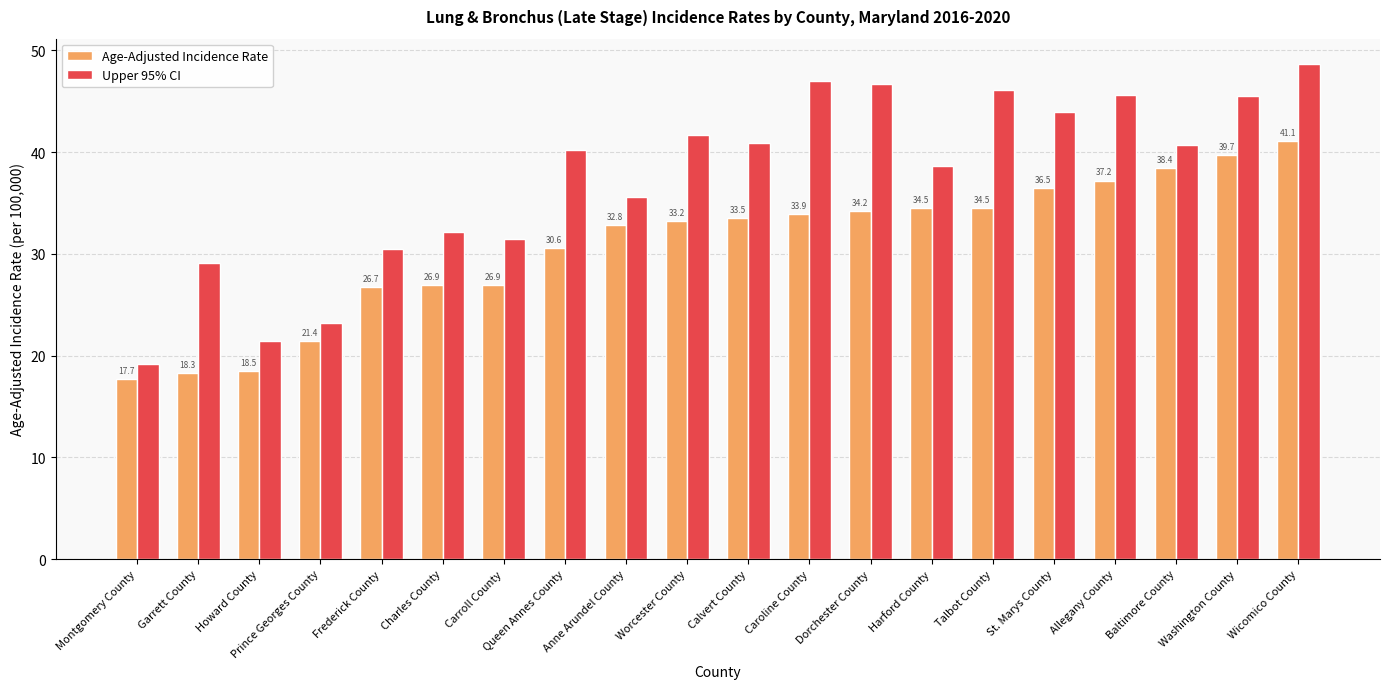

Read the Upper 95% CI value at Wicomico County.

48.7